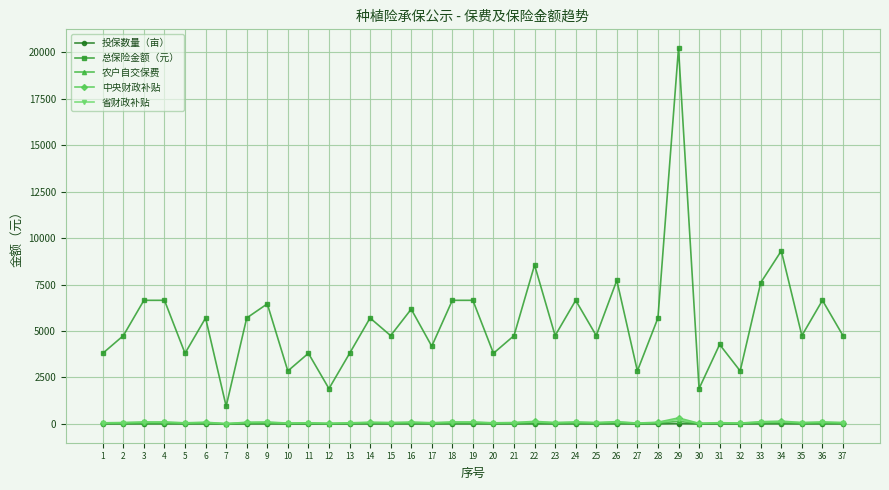

True or false: 总保险金额（元） and 农户自交保费 cross at least once.

False